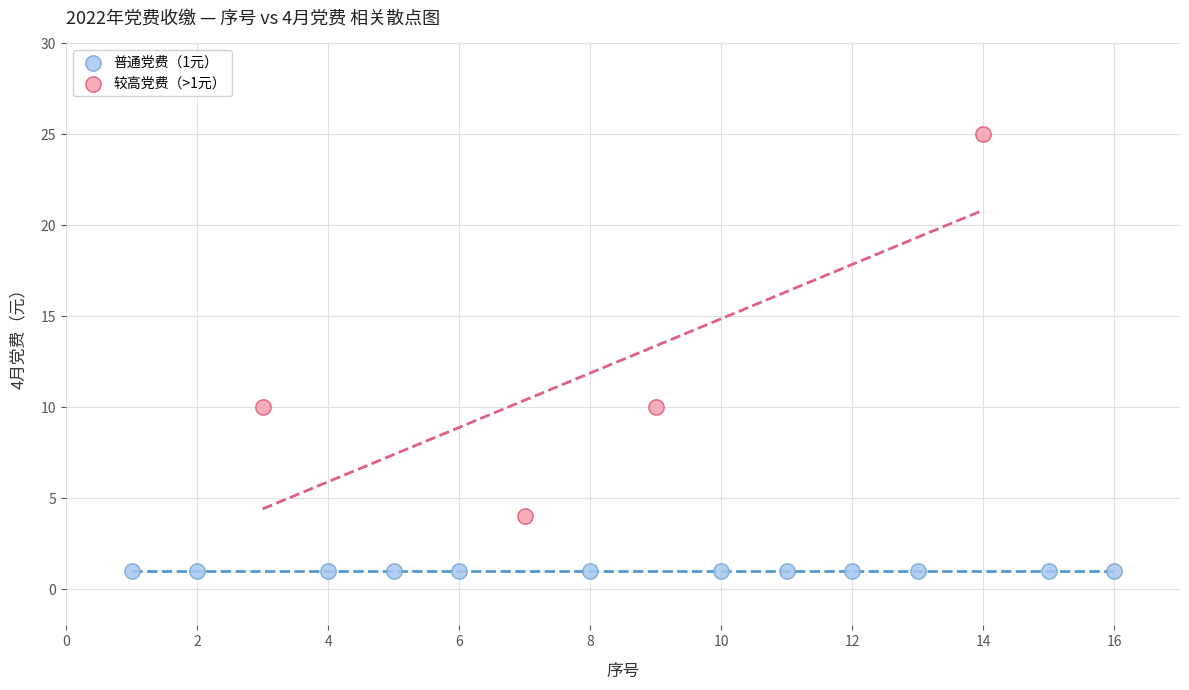

What are all the series names shown in the legend?

普通党费（1元）, 较高党费（>1元）